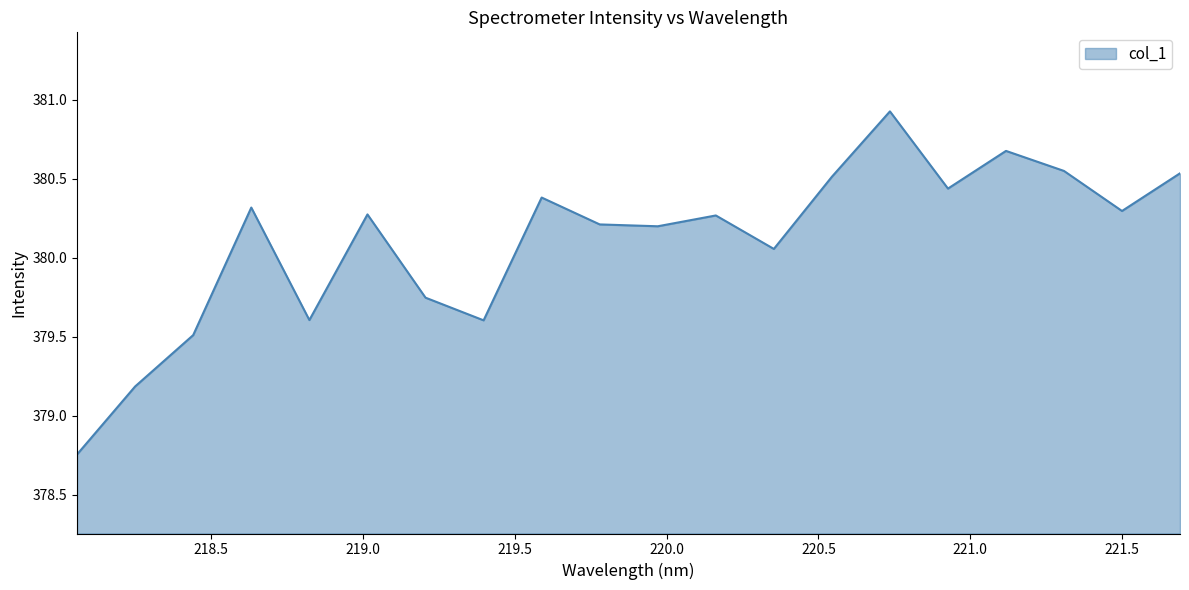

How many values exceed 380?

14